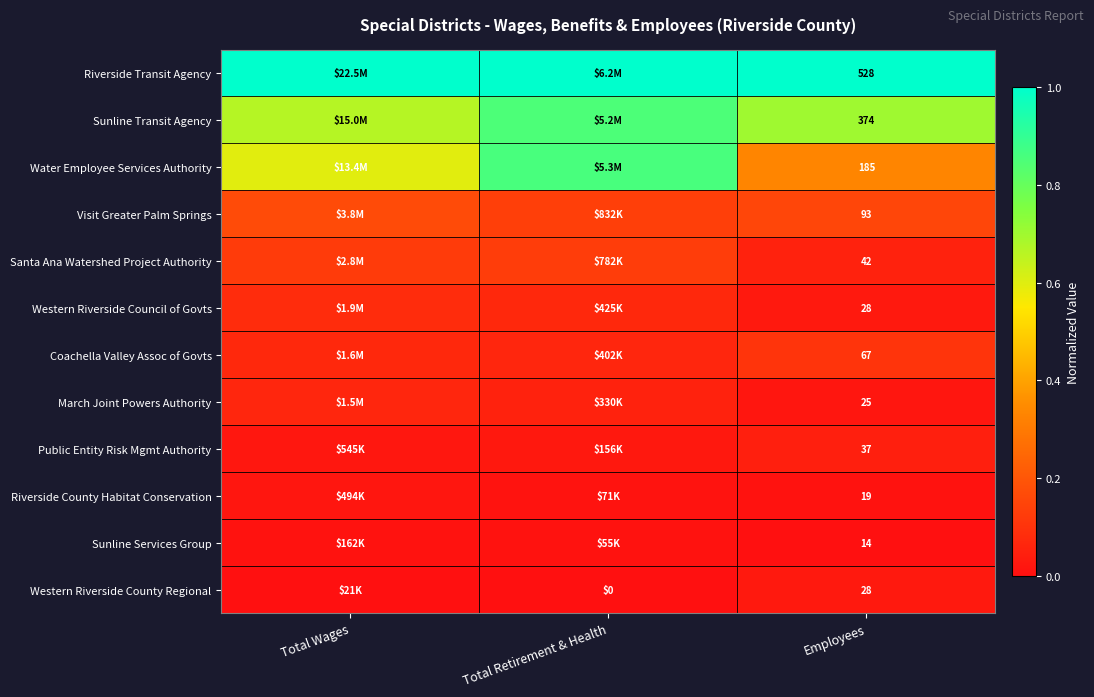

Which series has the largest total across all categories?

Riverside Transit Agency